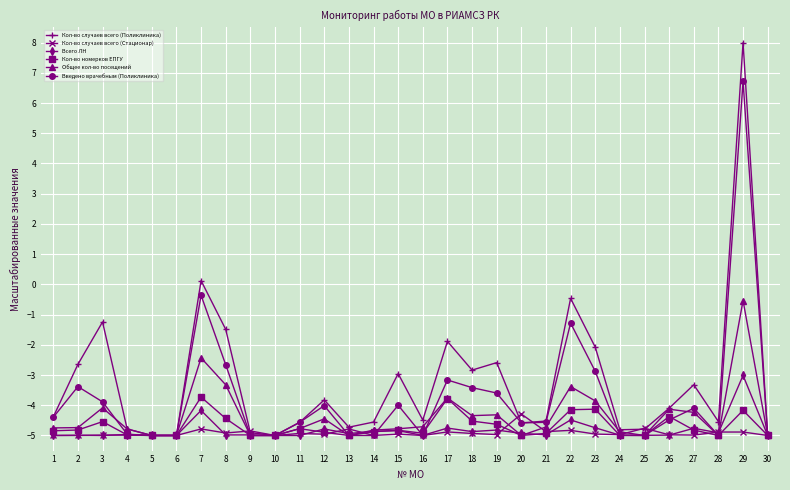

True or false: Кол-во случаев всего (Поликлиника) has more than 1 points higher than both neighbors.

True